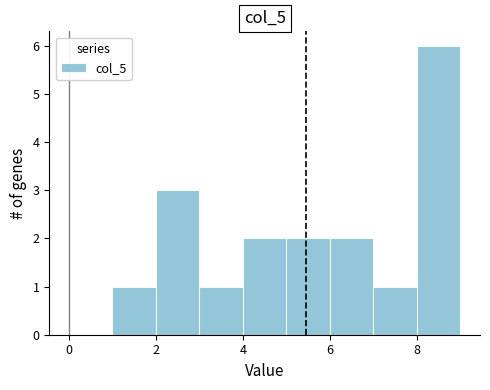

Reading left to right, list every bar in this chart as the range it spans on the x-axis followed by its height. The values are not printed on the chart, so give them approximately, as read against the axis.

1 to 2: 1
2 to 3: 3
3 to 4: 1
4 to 5: 2
5 to 6: 2
6 to 7: 2
7 to 8: 1
8 to 9: 6